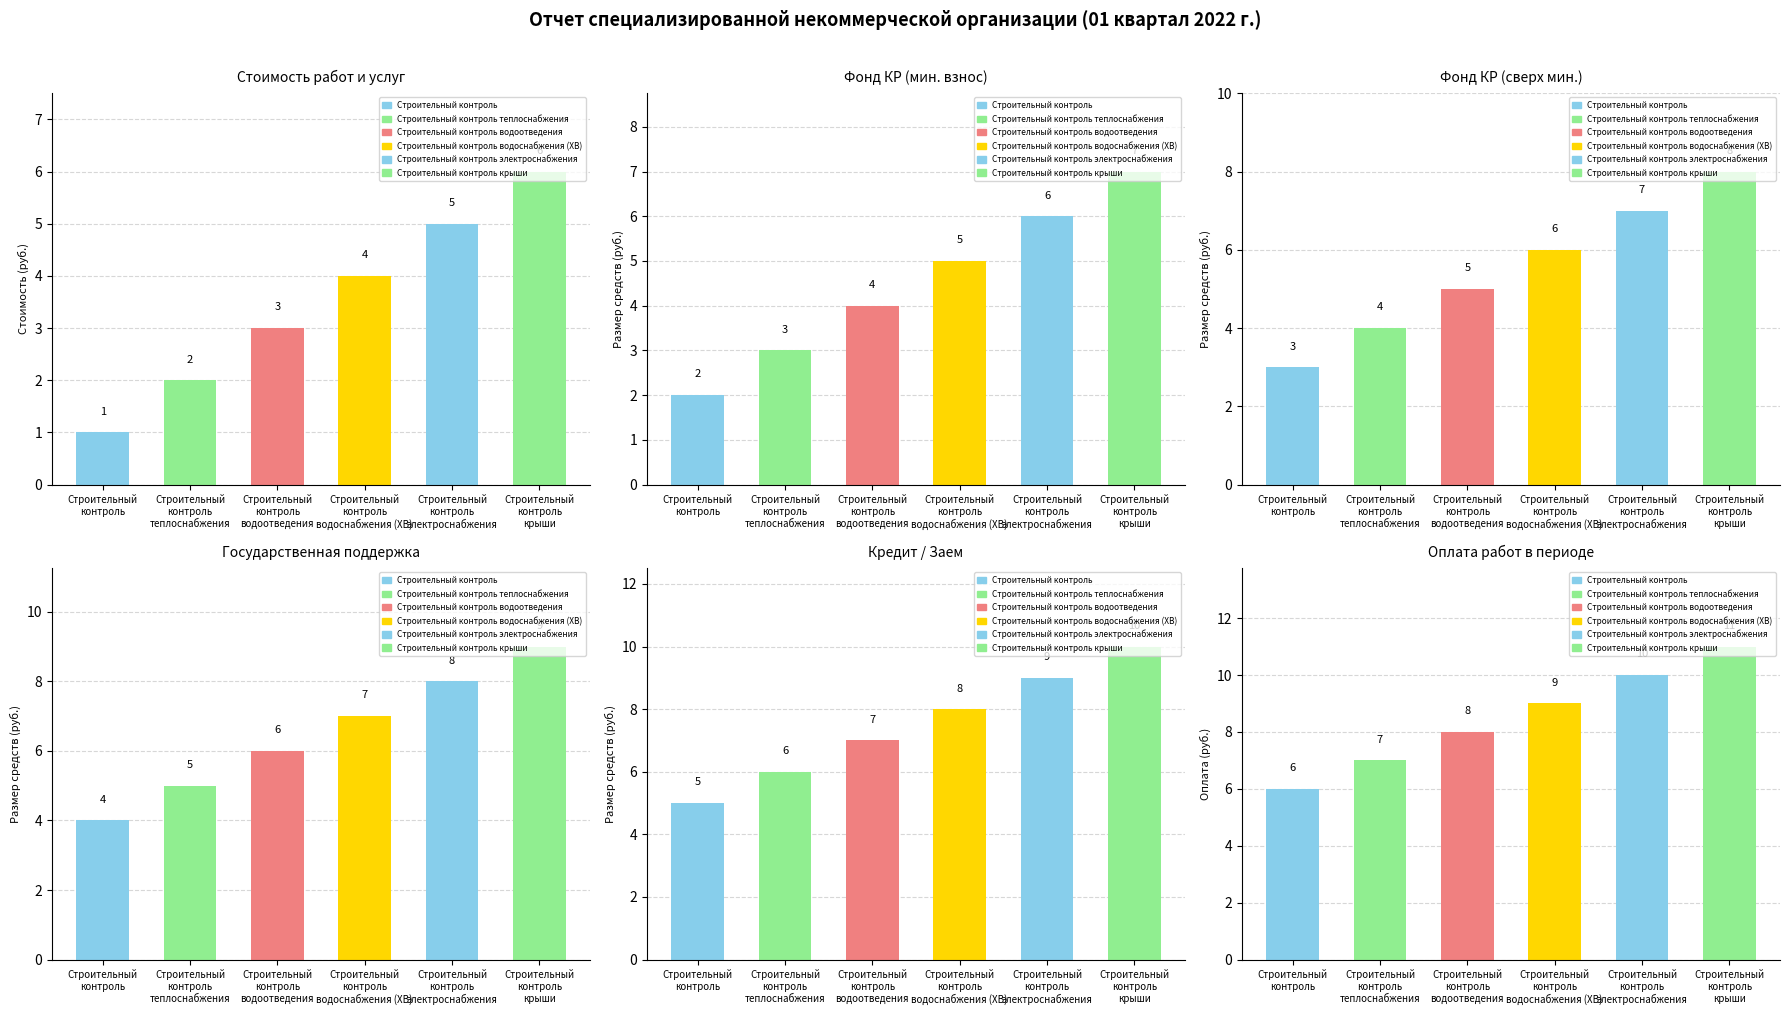

How many categories are shown in the chart?

6